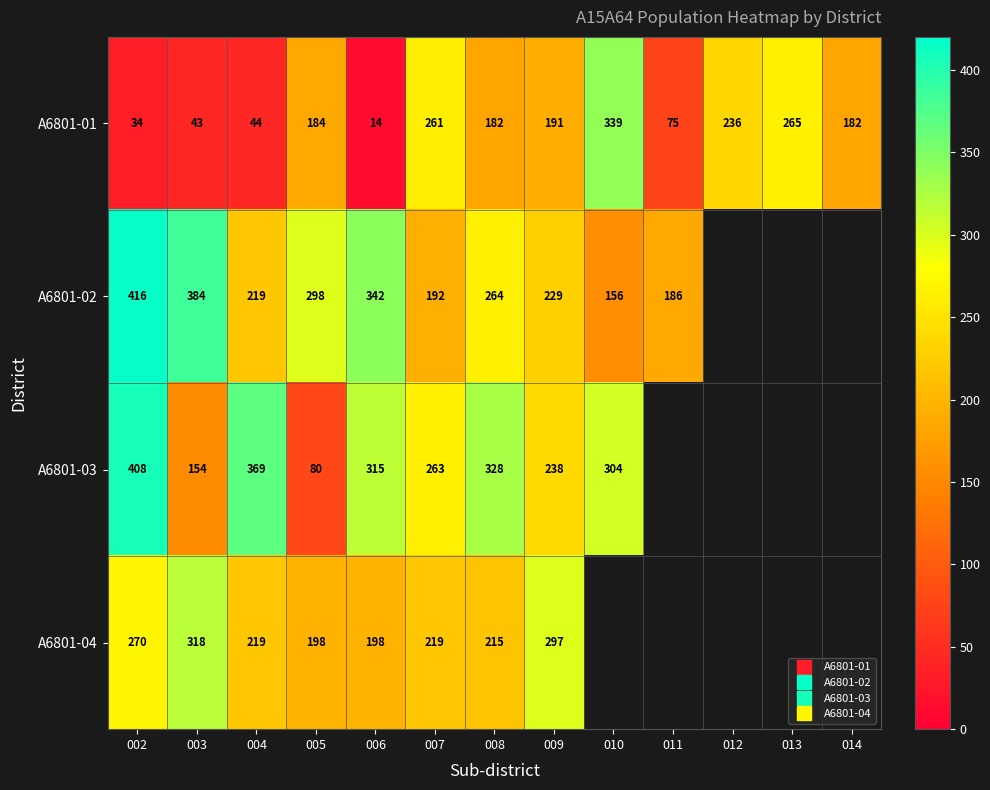

Is the value of A6801-03 at 006 greater than the value of A6801-04 at 003?

No